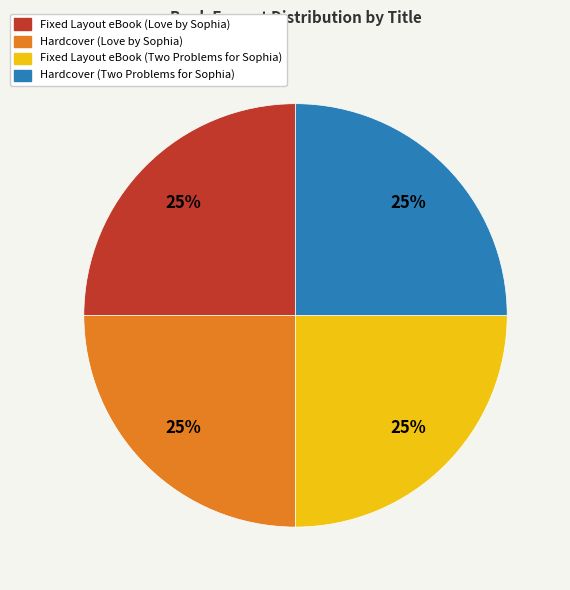

To the nearest percent, what is the average slice percentage?

25%